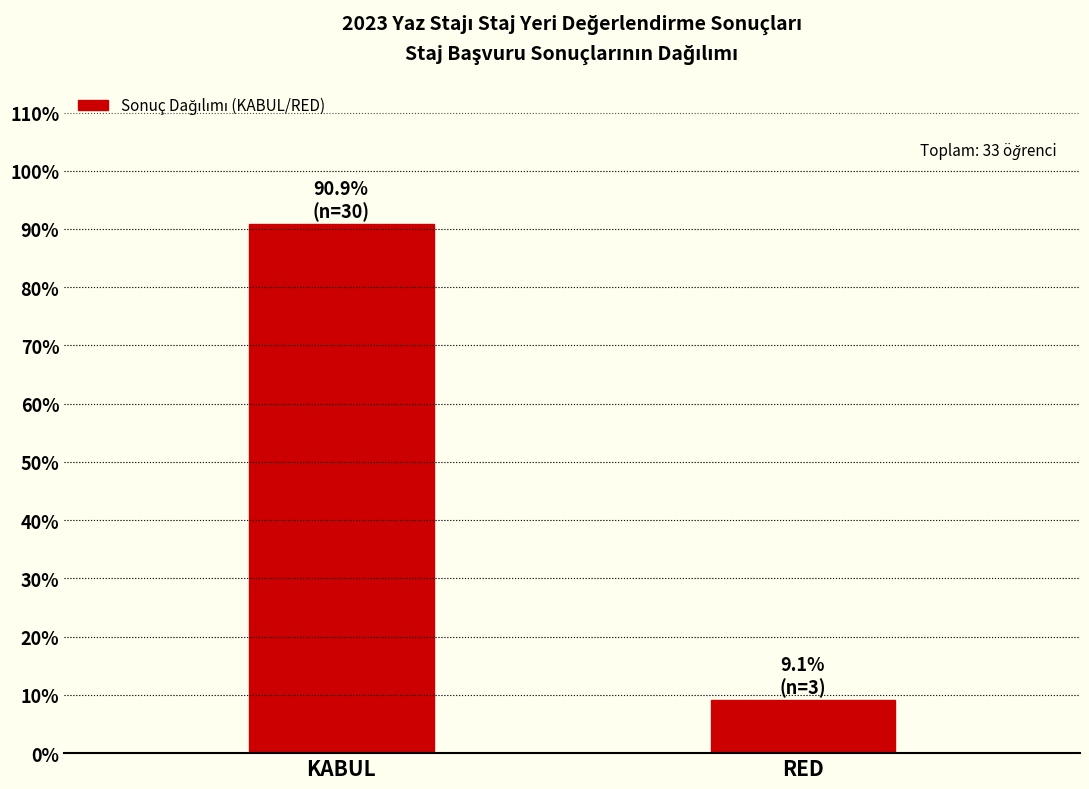

Reading left to right, transcribe all the data shown in this chart.

KABUL=90.9	RED=9.1